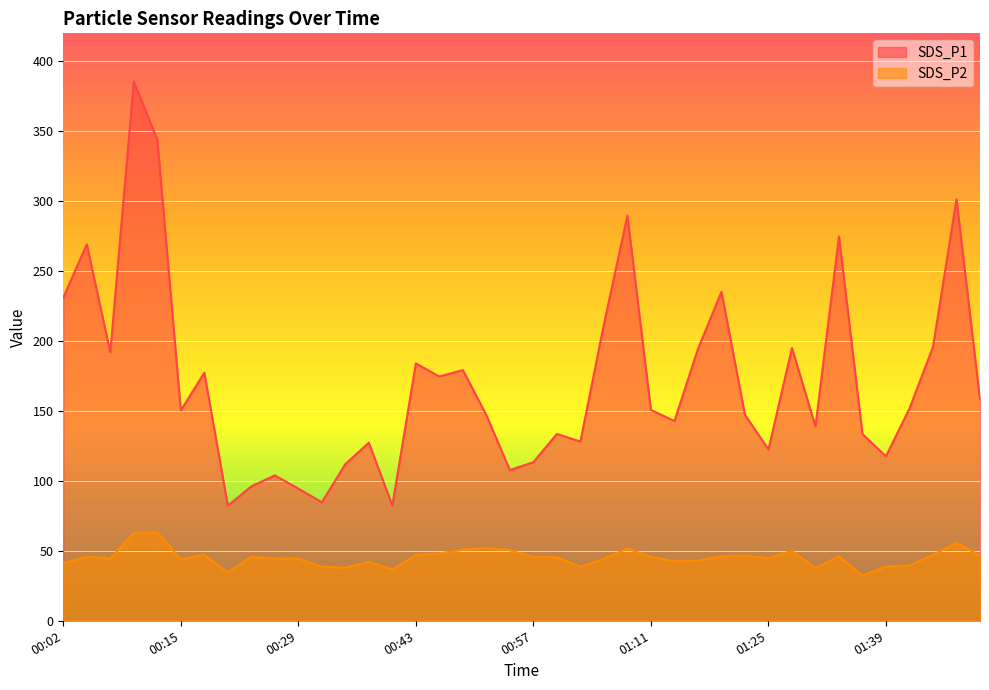

At how many categories does at least one series exceed 245?

6